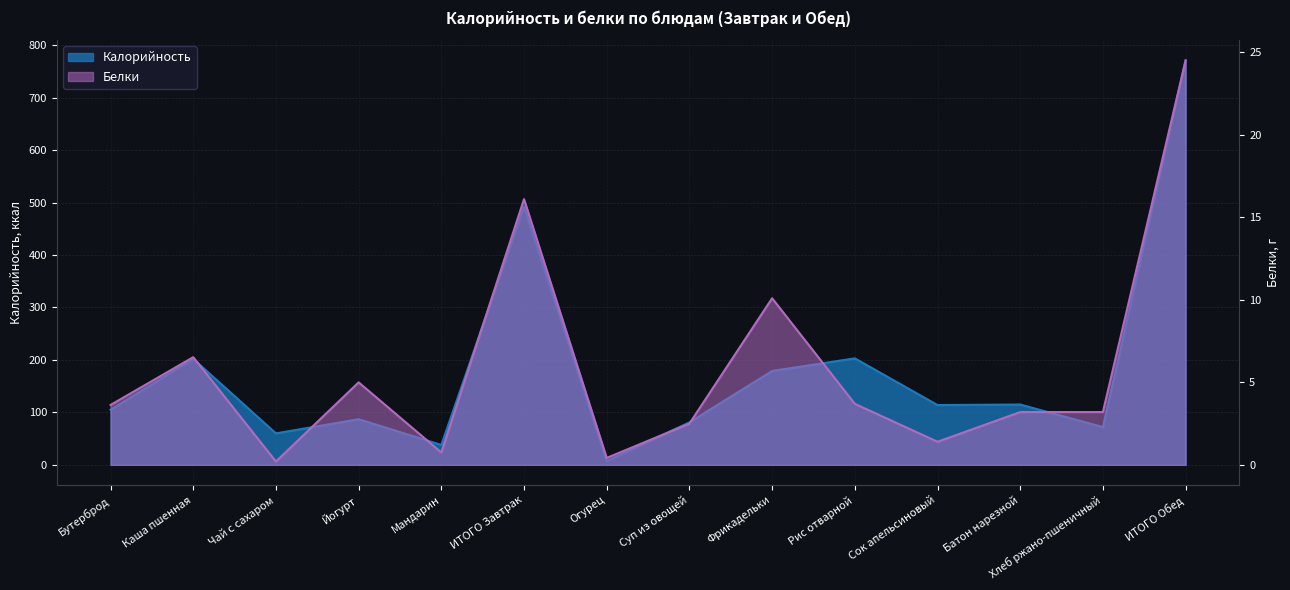

Which category has the lowest value in the Белки series?

Чай с сахаром